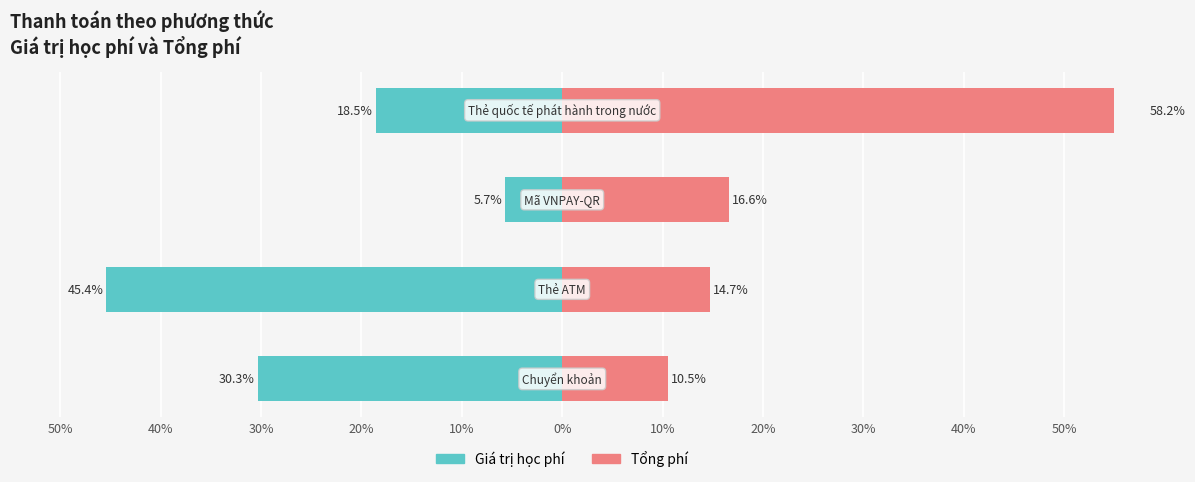

How many groups of bars are there?

4